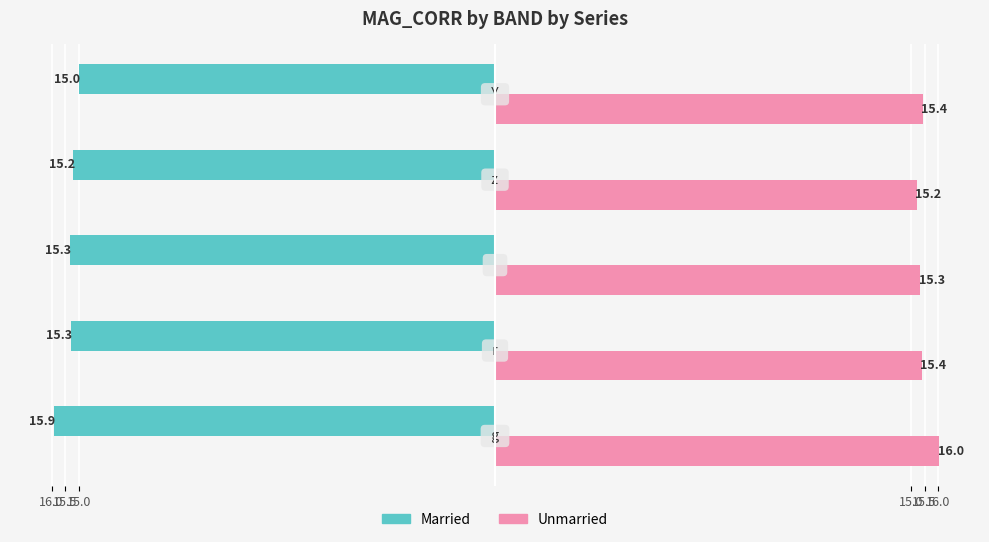

What is the sum of all Unmarried values?

77.4